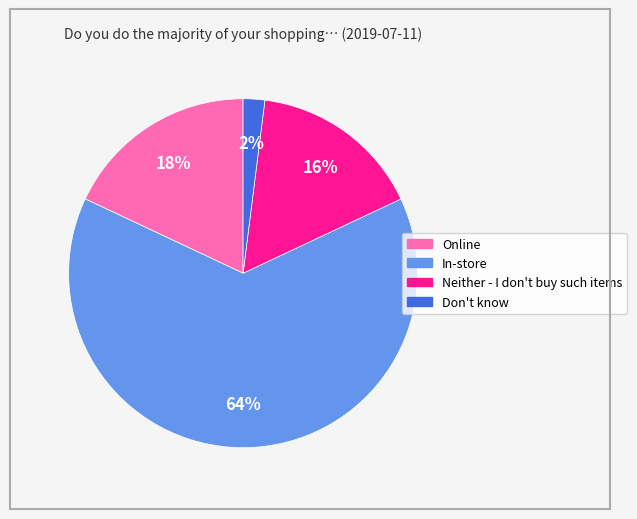

To the nearest percent, what is the combined percentage of Online and Don't know?

20%